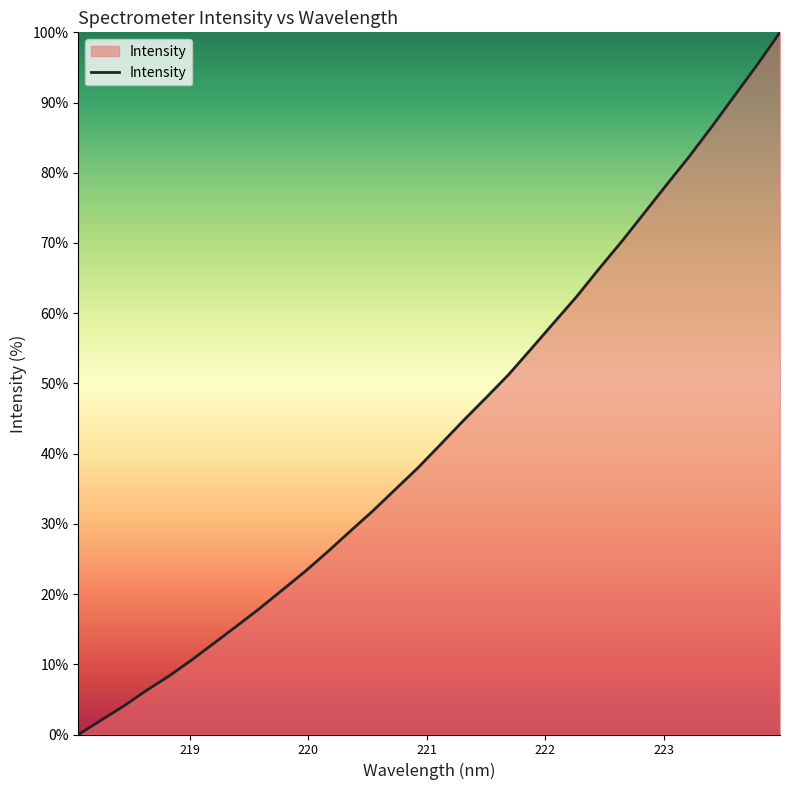

Reading left to right, extract all data points from this chart.

0.0	2.0	4.1	6.3	8.3	10.6	13.0	15.5	18.0	20.6	23.2	26.0	29.0	31.8	34.9	38.0	41.3	44.7	48.0	51.3	54.9	58.7	62.3	66.3	70.2	74.3	78.4	82.4	86.6	91.0	95.4	100.0